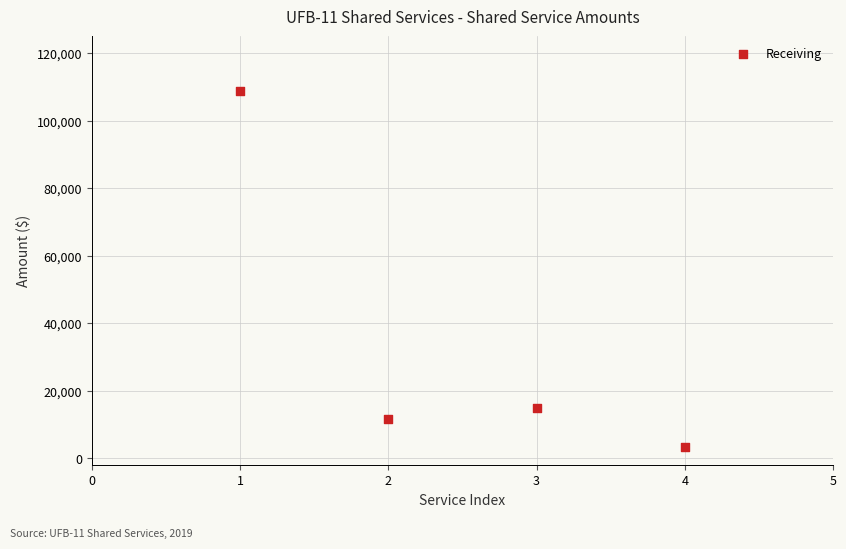

What Y value in the scatter plot is closest to 56129?

15000